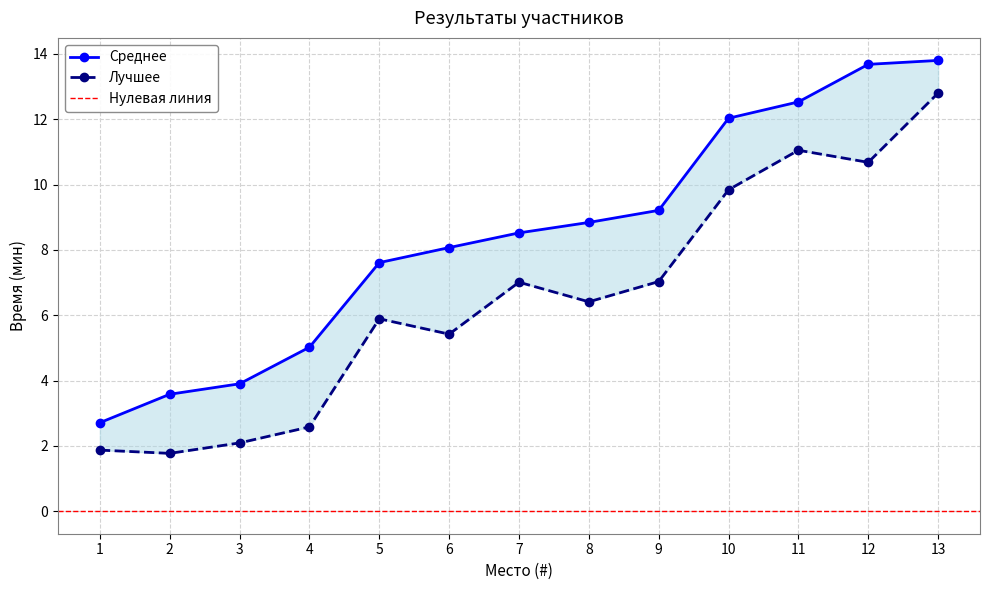

What is the spread (max minus min) of values at 13?

1.0